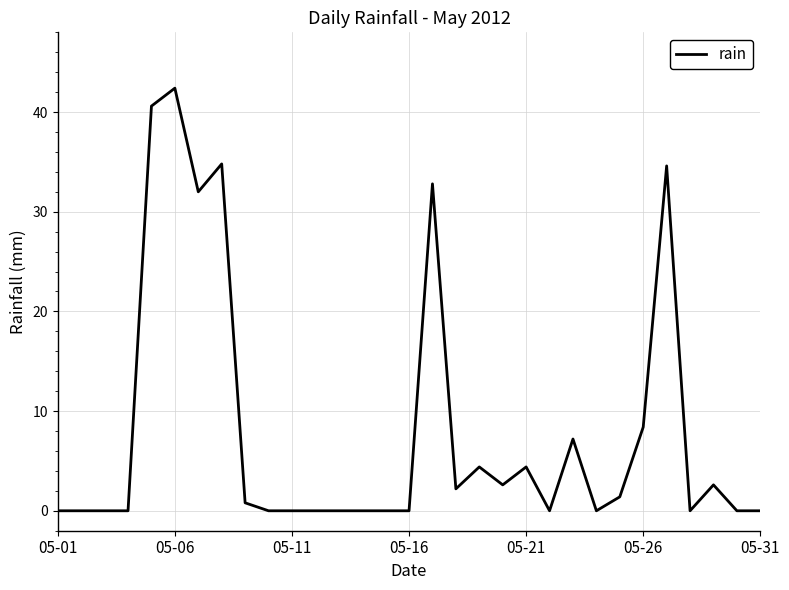

What is the difference between the maximum and minimum values?

42.4